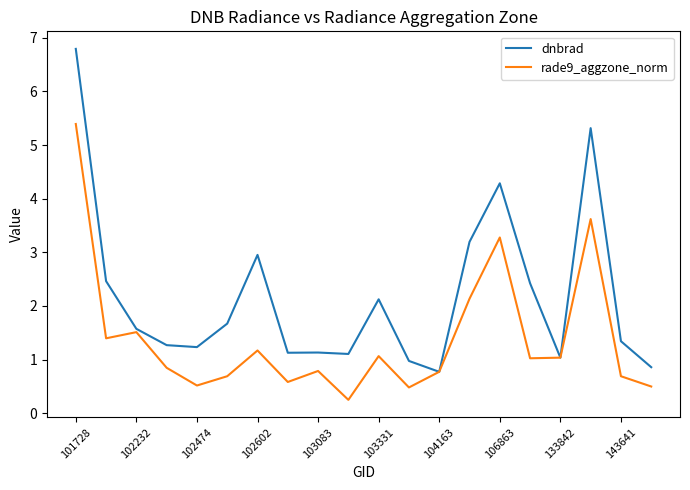

List the series in order of their peak value, highest first.

dnbrad, rade9_aggzone_norm